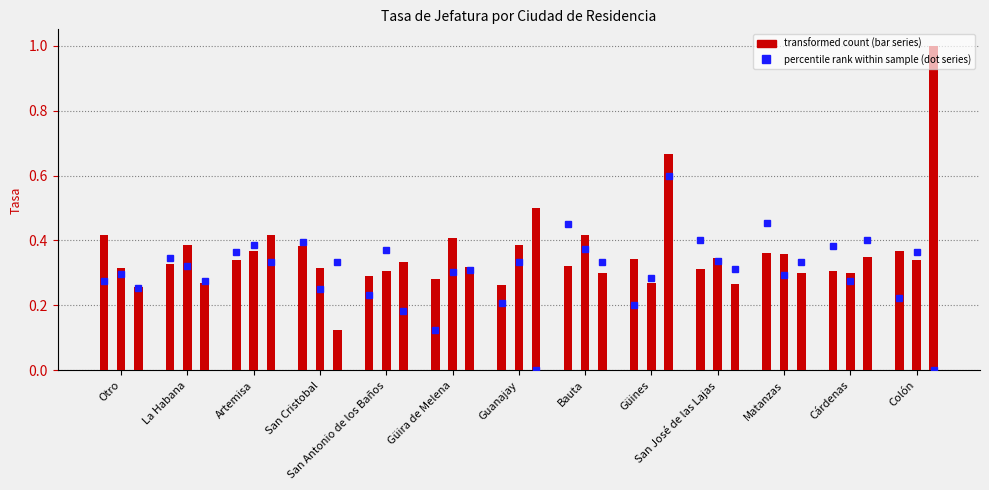

What position from the left is San José de las Lajas?

10